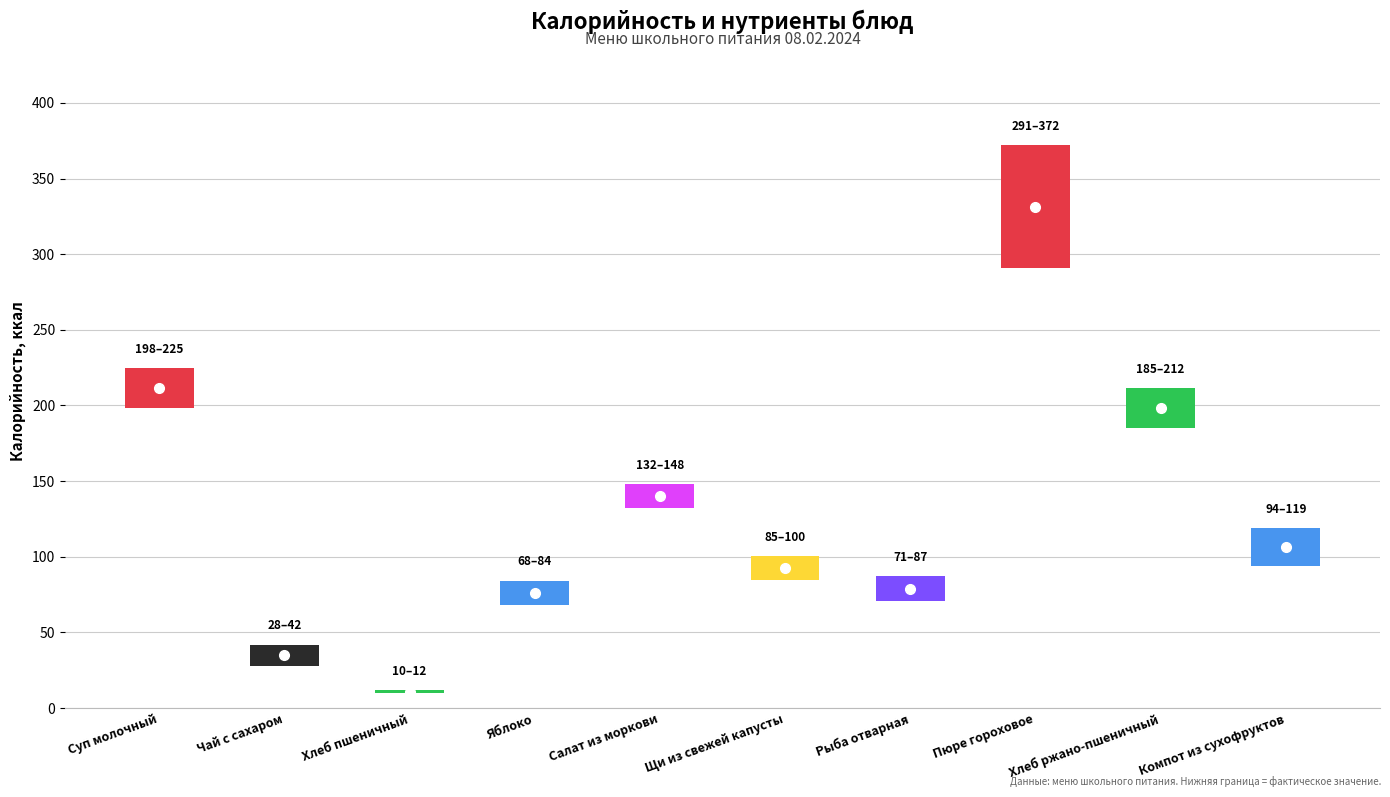

Which series has the largest range (max minus min)?

Калорийность